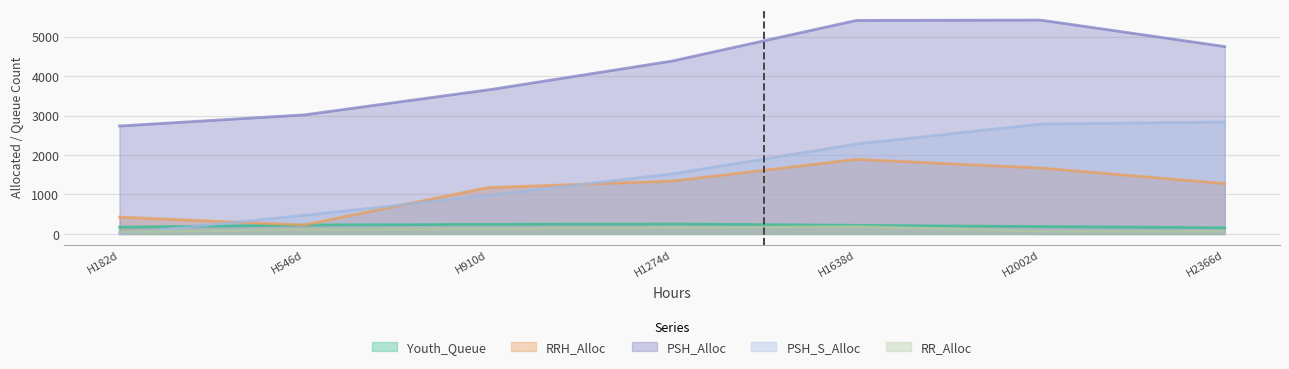

Which series has the largest range (max minus min)?

PSH_S_Alloc